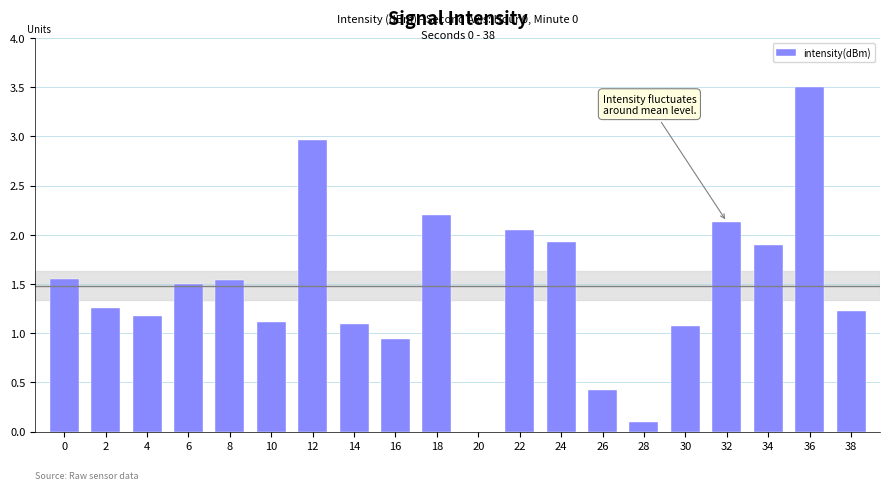

What is the sum of the values at 34 and 22?

3.9